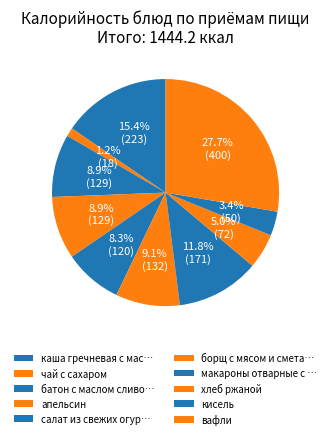

Rank the categories by value from lowest to highest.

чай с сахаром, кисель, хлеб ржаной, салат из свежих огурцов, батон с маслом сливочным и сыром, апельсин, борщ с мясом и сметаной, макароны отварные с котлетой, каша гречневая с маслом и сахаром, вафли